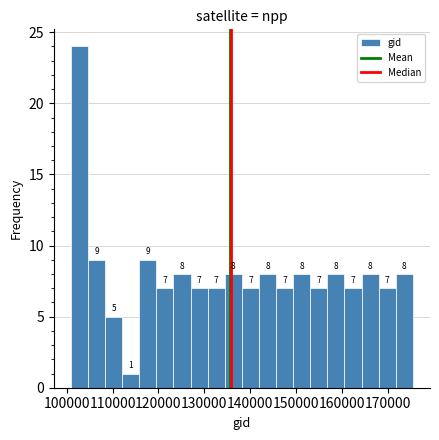

Around what value on the x-axis is the tallest bar? Give the approximate position of its centre, as read against the axis.

103000